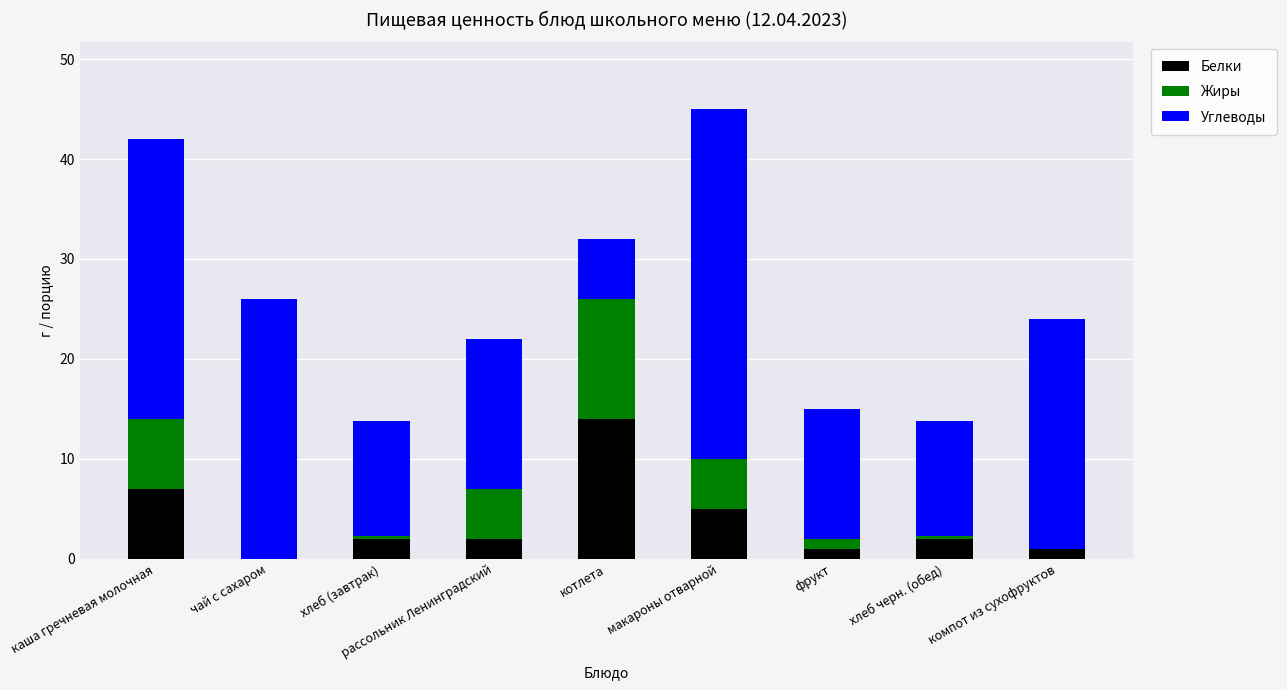

True or false: Белки has a value of 7.0 at каша гречневая молочная.

True